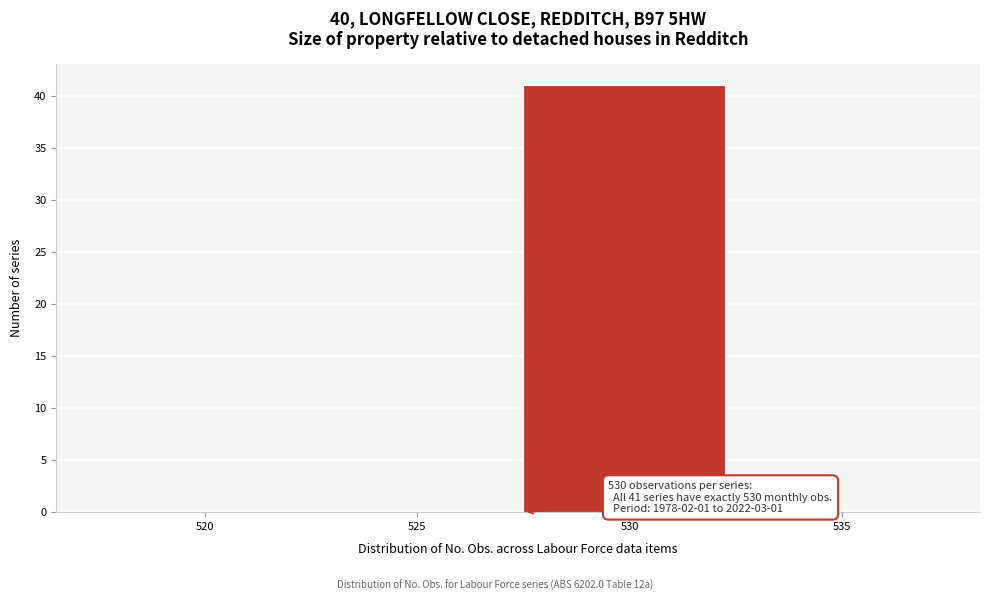

Reading left to right, list all the values displayed in this chart.

520=0	525=0	530=41	535=0